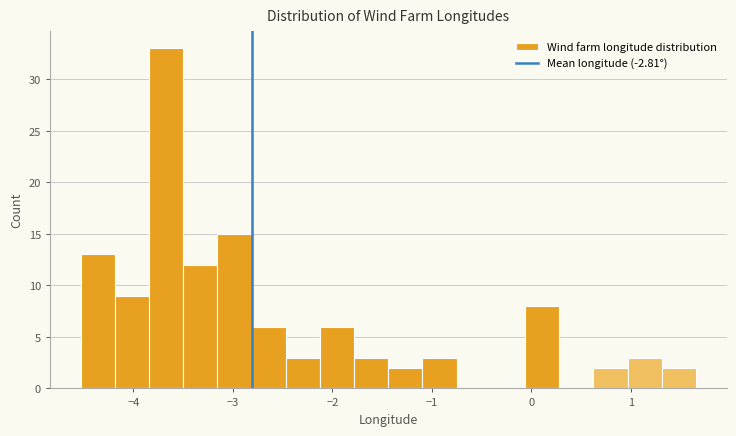

Read against the x-axis, roughly where is the centre of the tallest bar?

-3.7